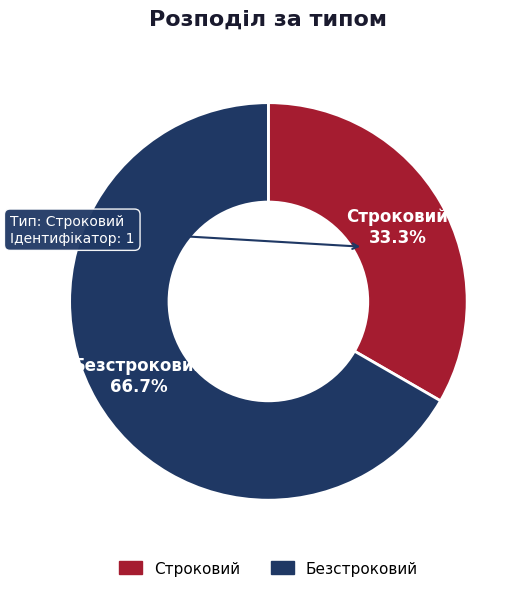

How many slices are in this pie chart?

2